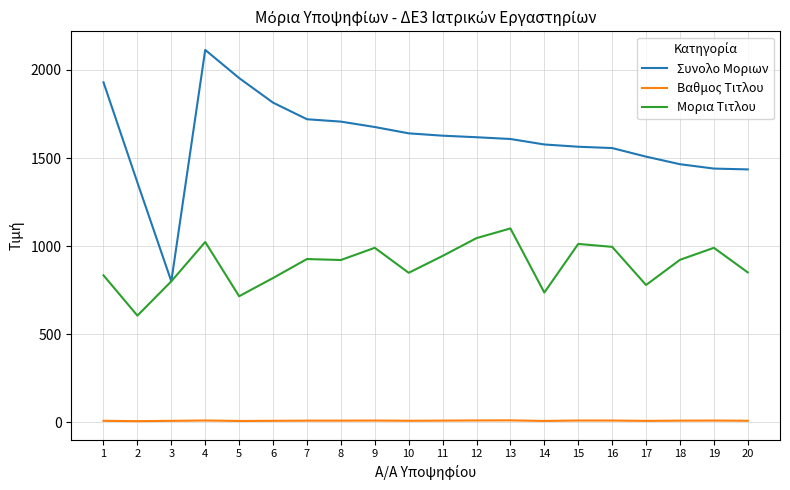

True or false: Μορια Τιτλου has a value of 380.3 at 17.

False